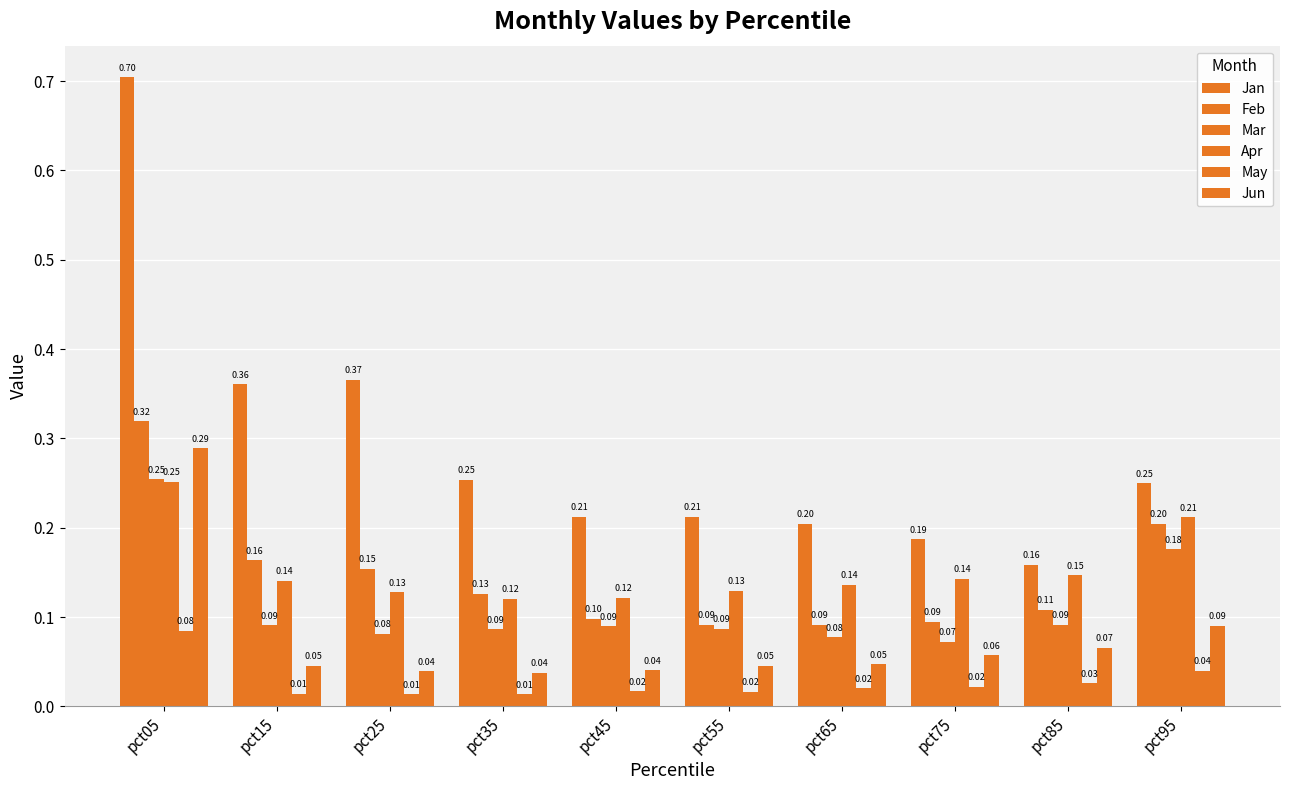

At pct95, list the series in order from largest to smallest.

Jan, Apr, Feb, Mar, Jun, May